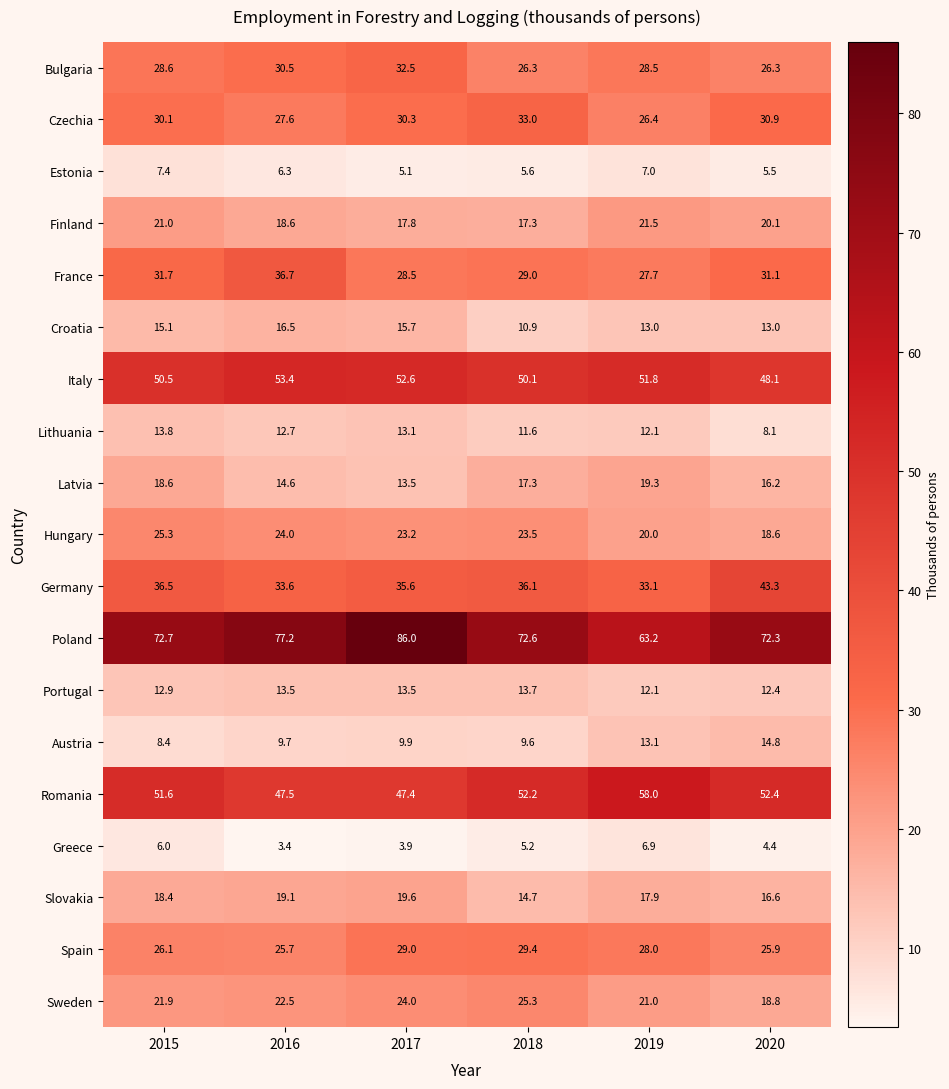

What is the total value across all series at 2019?

480.6